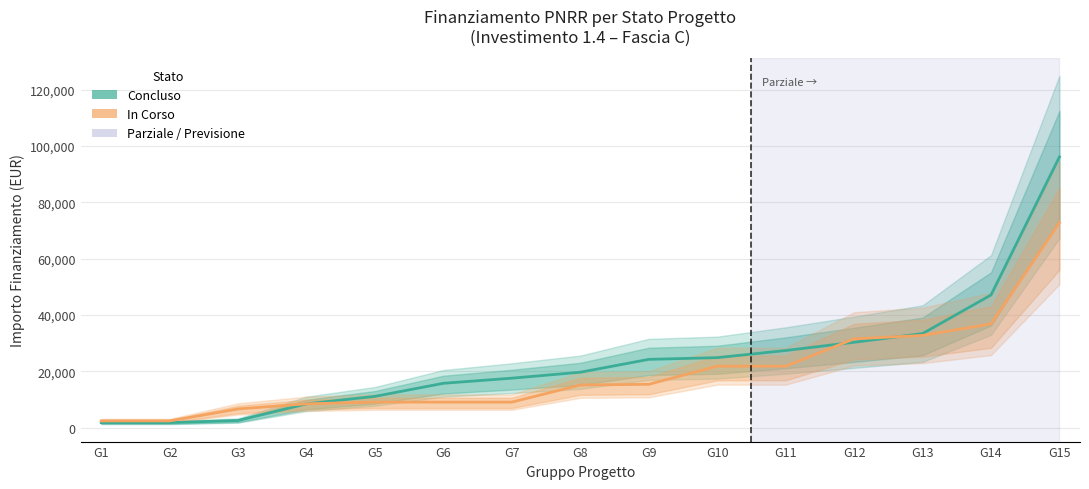

What is the value of the In Corso point at the 11th from the left?

21852